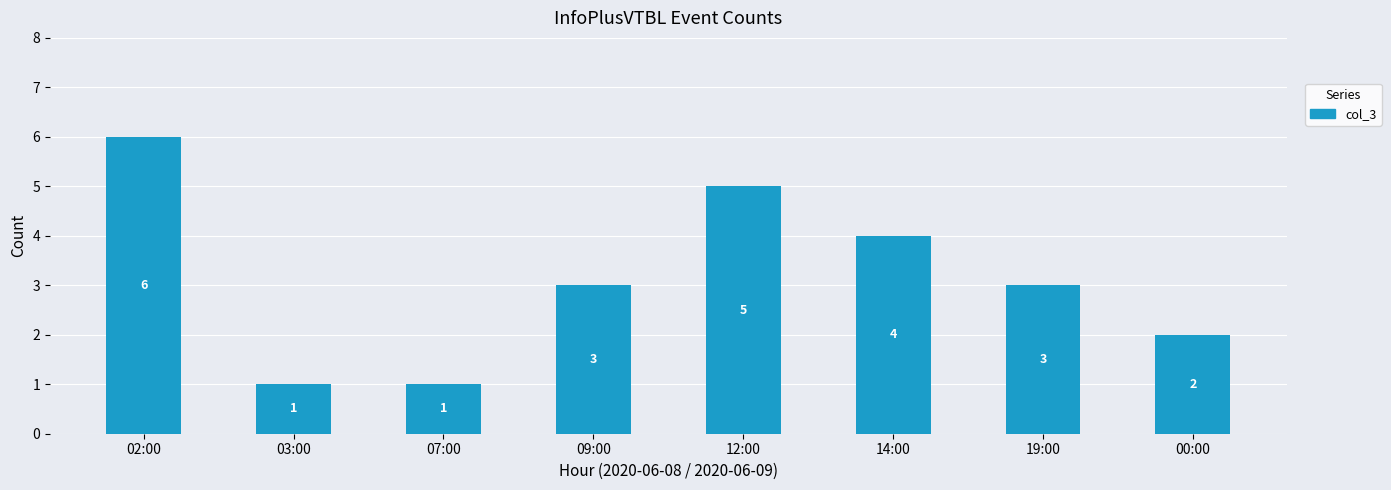

What is the value of the 1st bar from the left?

6